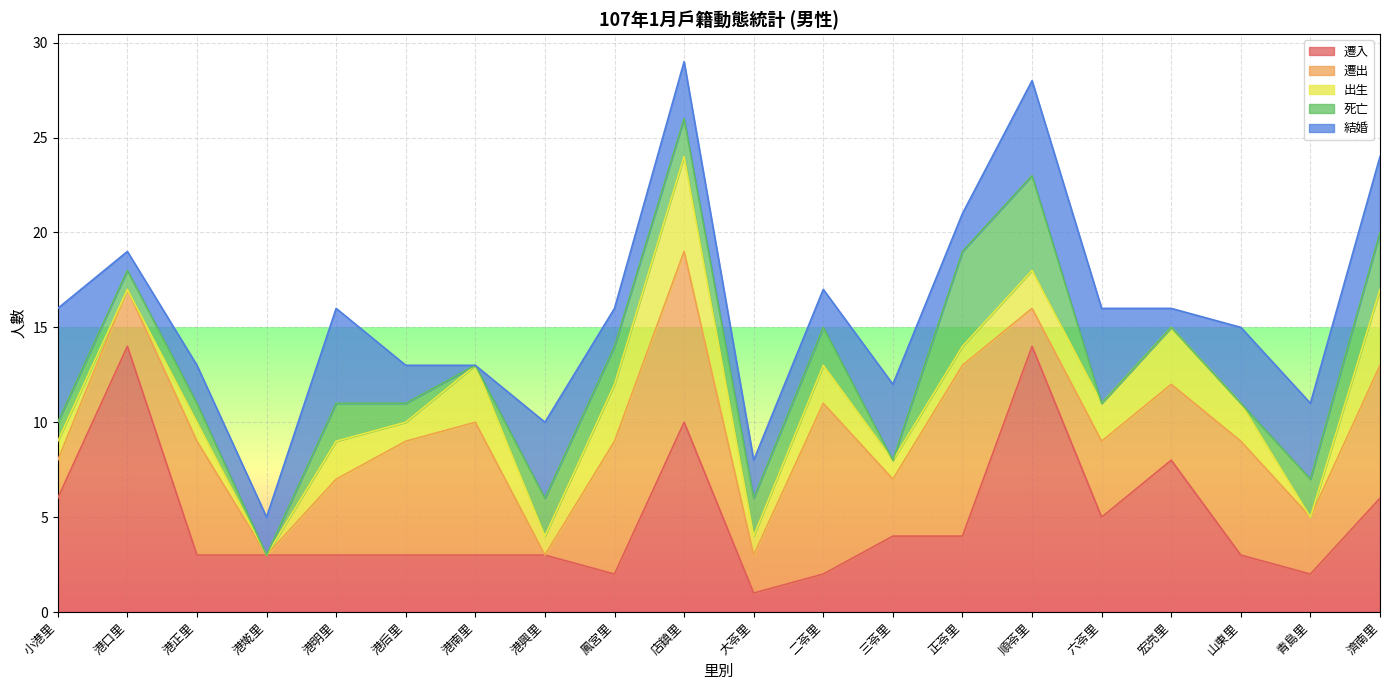

Read the 出生 value at 正苓里.

1